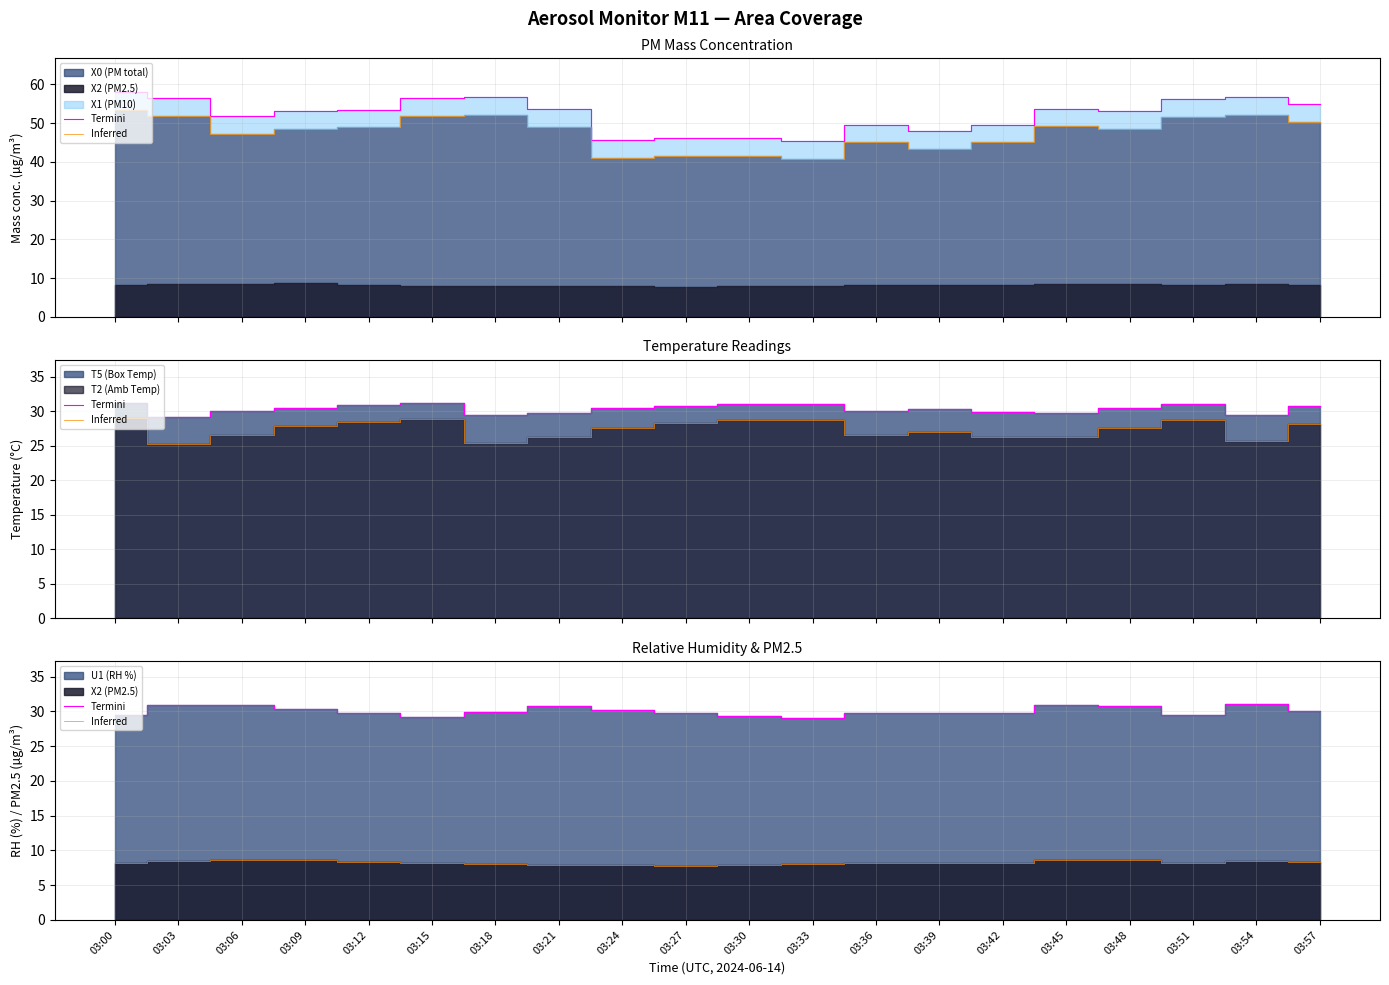

List the series in order of their overall mean, highest first.

Termini, Inferred